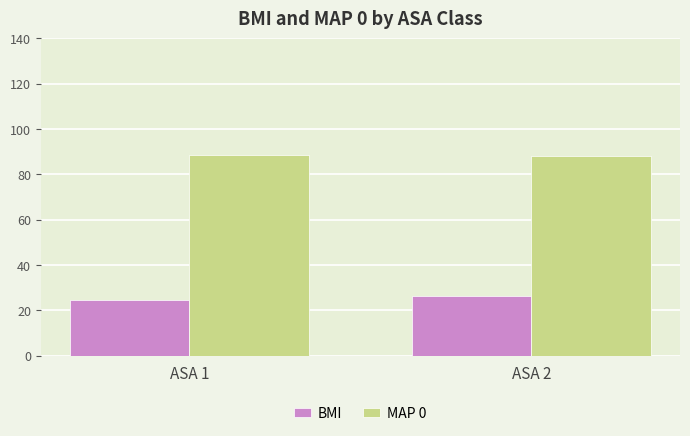

What are all the series names shown in the legend?

BMI, MAP 0